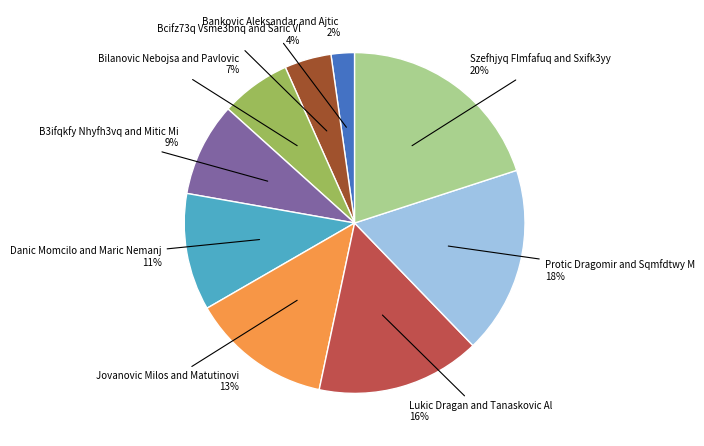

To the nearest percent, what is the average slice percentage?

11%